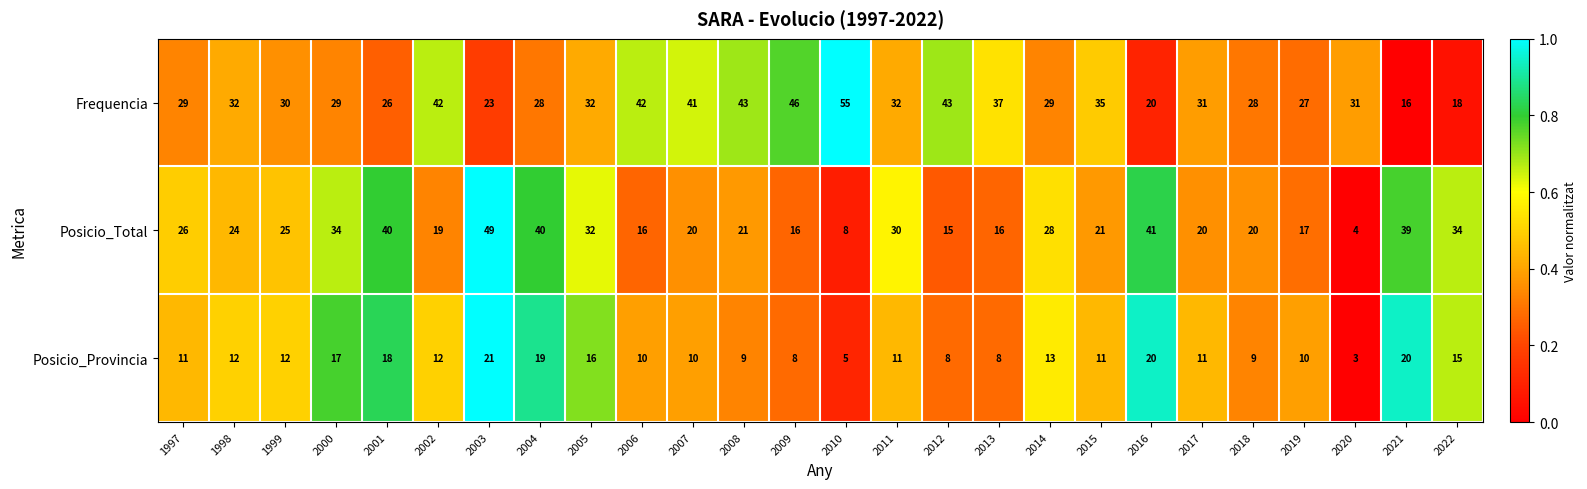

Which series has the widest spread of values?

Posicio_Total